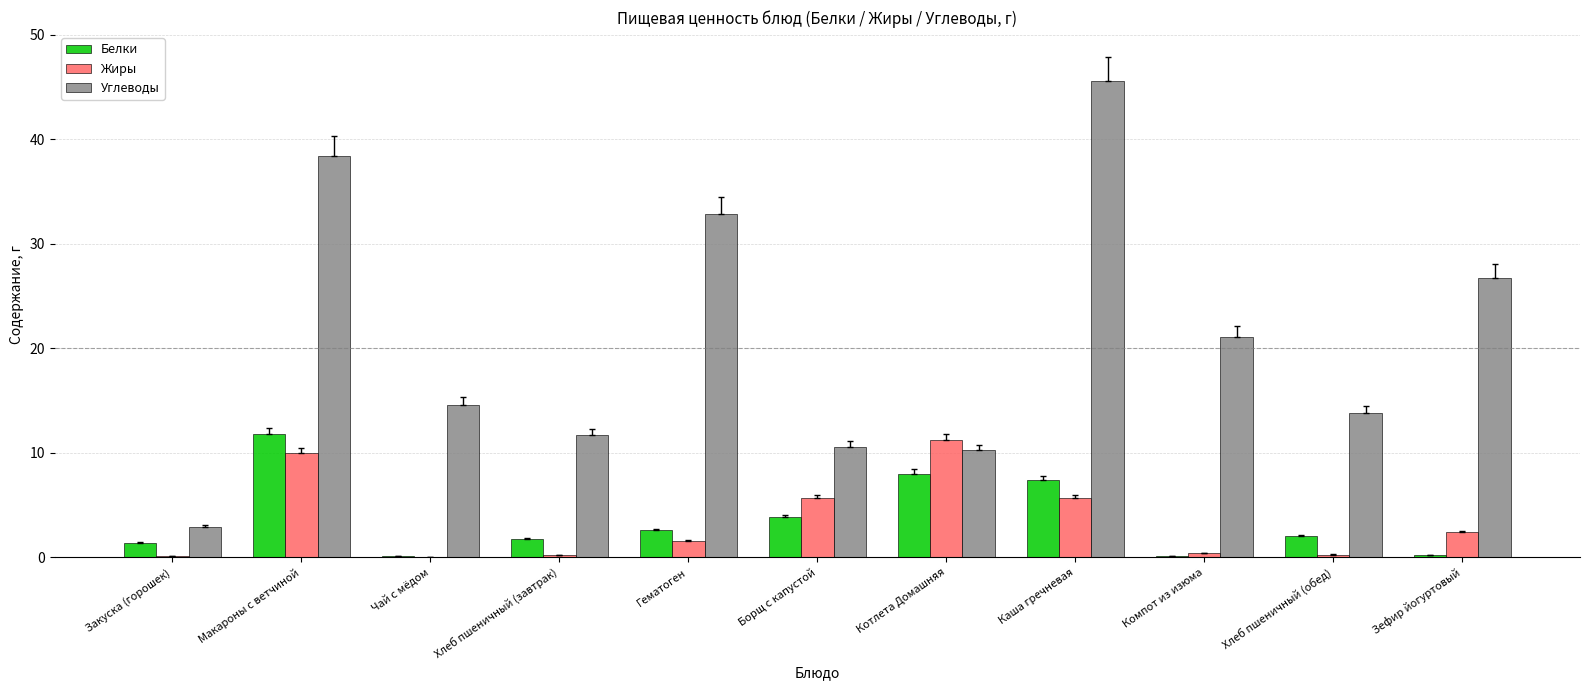

Which category has the highest value in the Жиры series?

Котлета Домашняя